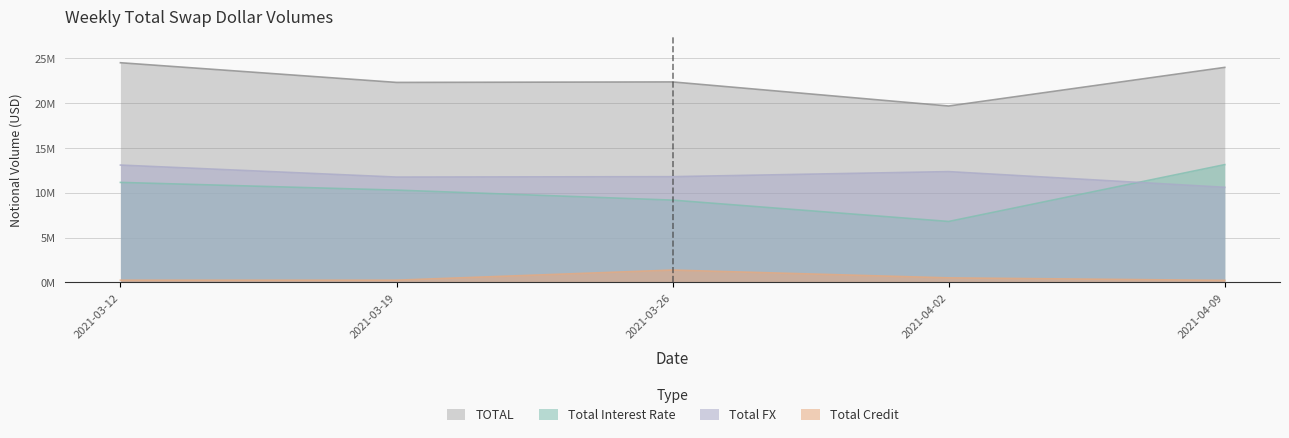

What is the label of the 4th point from the right?

2021-03-19